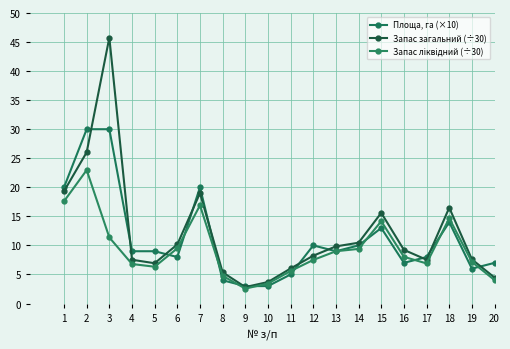

How many data points does each series have?

20